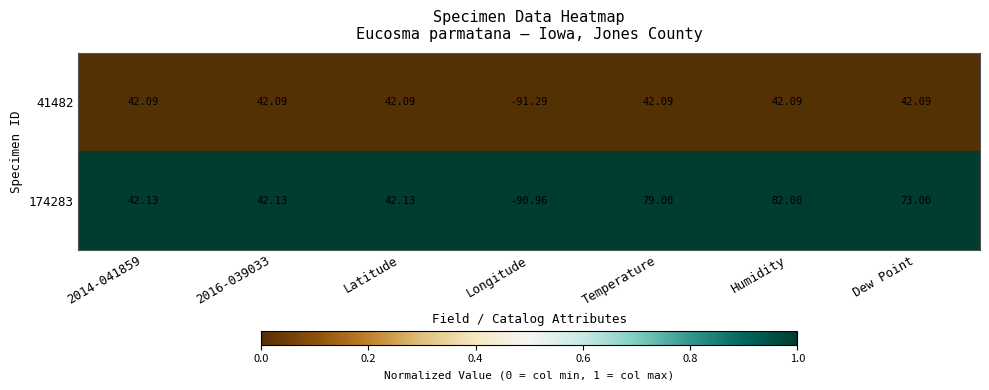

Which label corresponds to the largest value in the chart?

Humidity